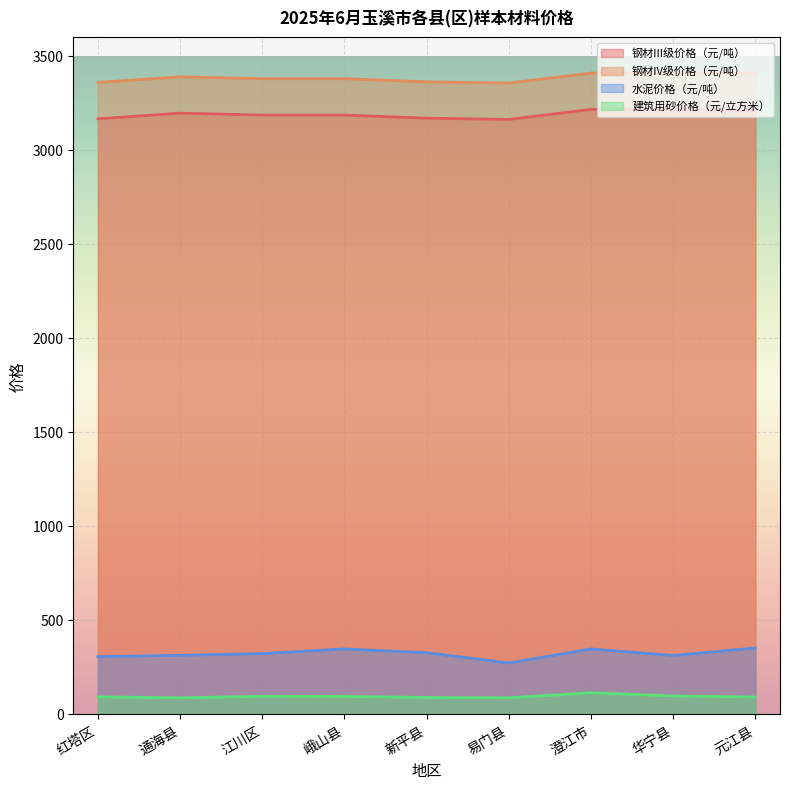

Reading right to left, what are all the values shown in this chart?

钢材III级价格（元/吨）: 3208.2	3214.9	3215.2	3161.6	3168.2	3184.9	3184.9	3194.9	3164.9
钢材IV级价格（元/吨）: 3408.3	3408.3	3408.3	3355.0	3361.7	3378.3	3378.3	3388.3	3358.3
水泥价格（元/吨）: 350.0	310.0	345.0	270.0	325.0	345.0	320.0	311.0	304.0
建筑用砂价格（元/立方米）: 89.0	95.0	112.0	85.0	87.0	92.0	93.0	85.0	90.0